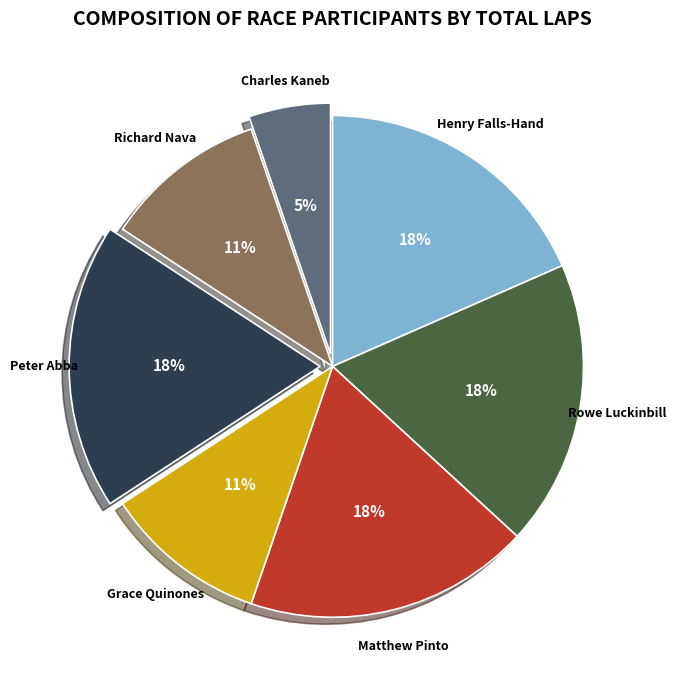

Combined, do Henry Falls-Hand and Charles Kaneb account for over 50%?

No